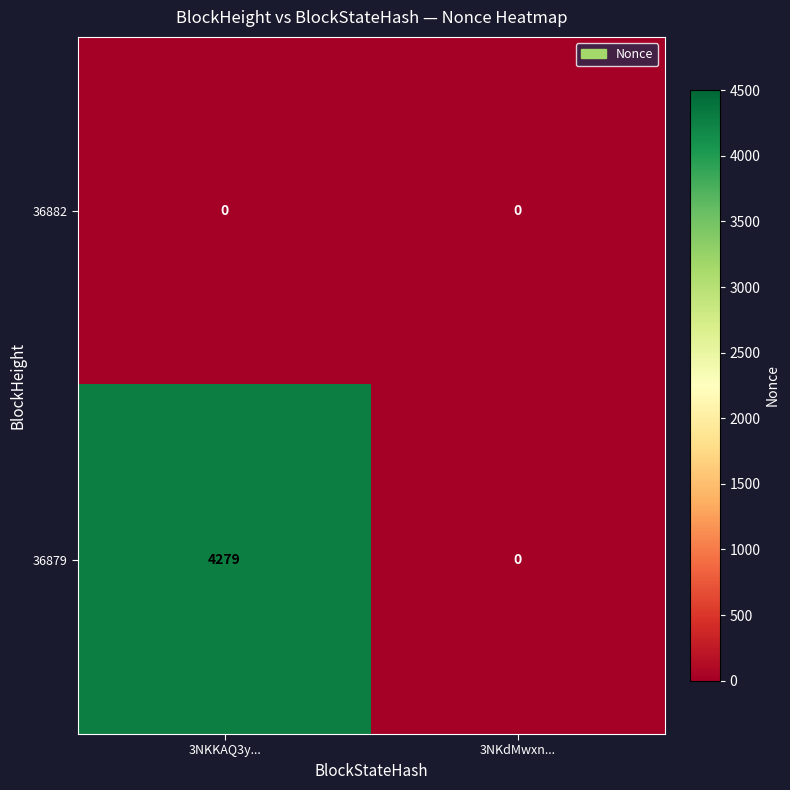

Reading right to left, transcribe all the data shown in this chart.

36882: 3NKdMwxn...=0	3NKKAQ3y...=0
36879: 3NKdMwxn...=0	3NKKAQ3y...=4279